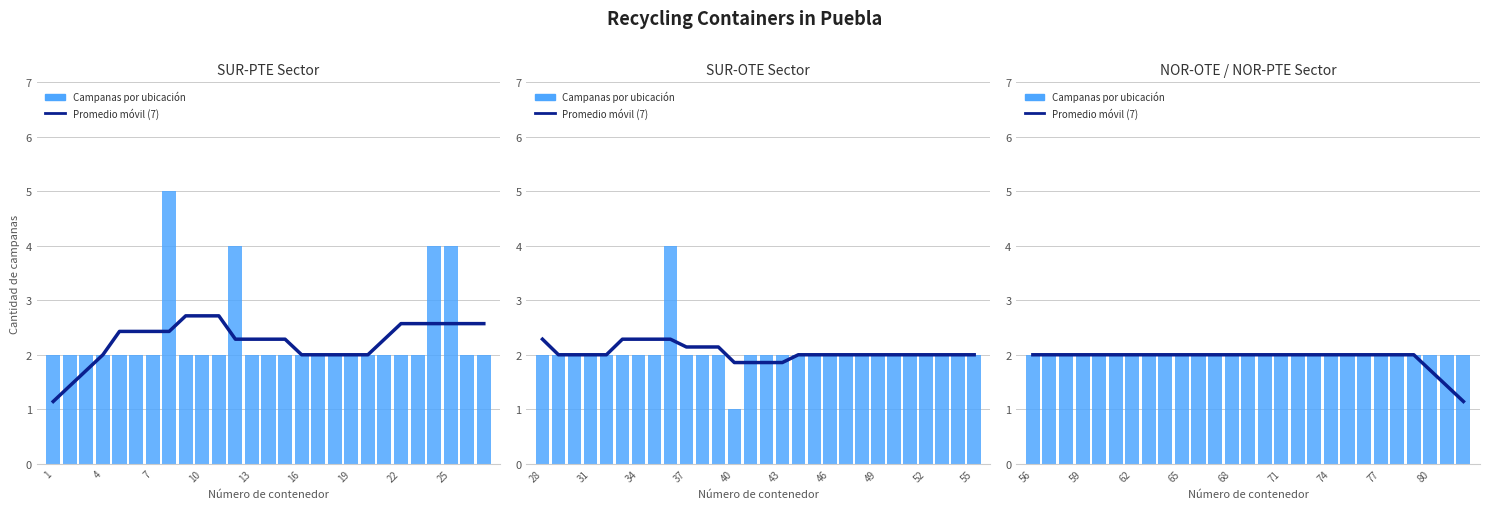

Does the chart contain stacked bars?

No